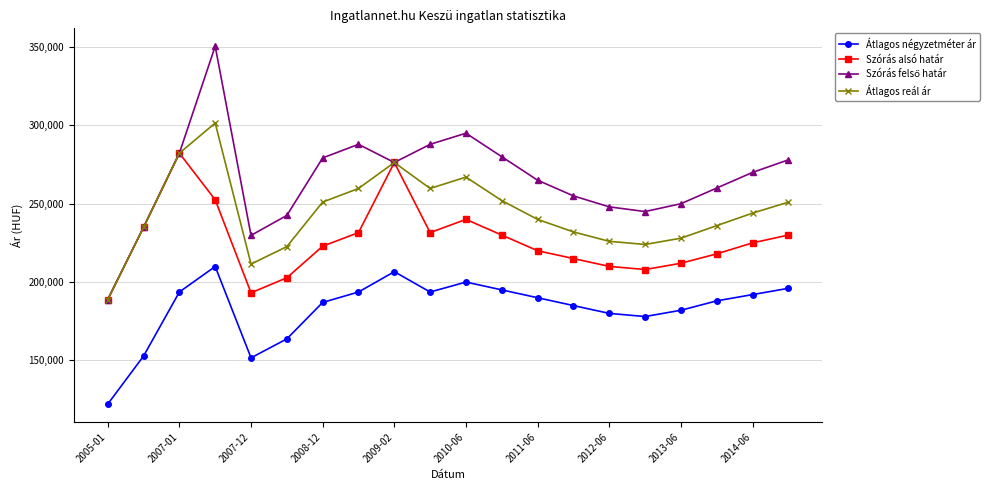

True or false: Átlagos reál ár and Átlagos négyzetméter ár intersect in this chart.

False